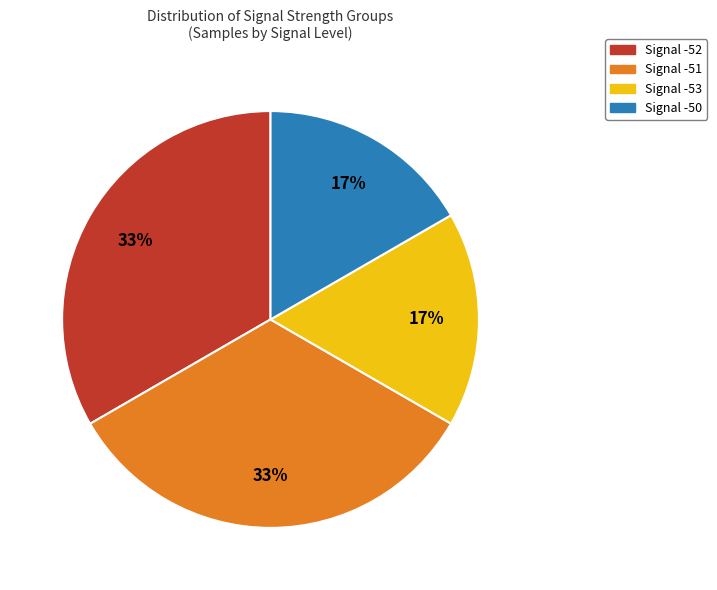

Is there a majority slice in this chart?

No